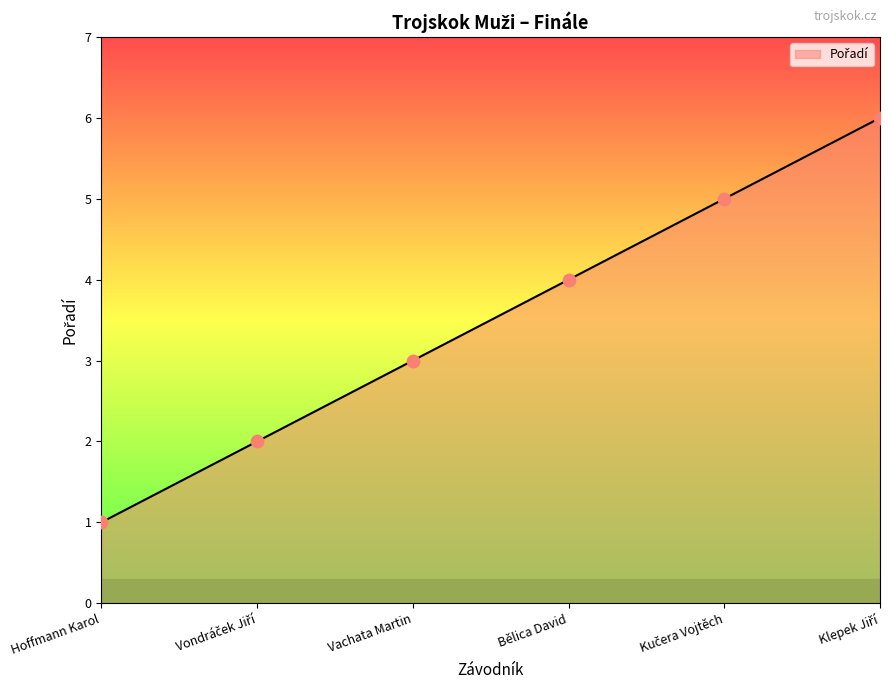

At which category does the chart reach its minimum across all series?

Hoffmann Karol